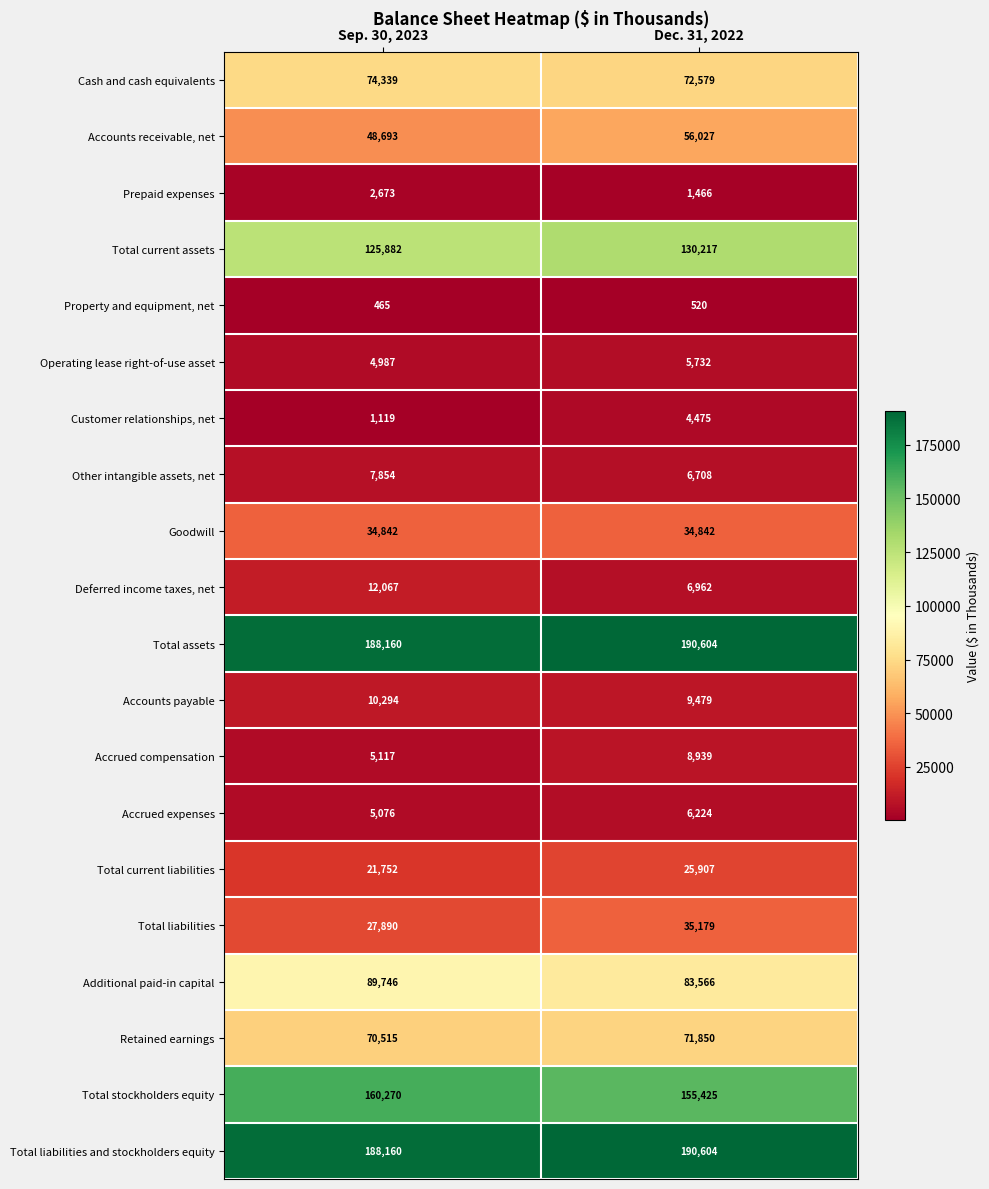

What is the minimum value for Total stockholders equity?

155425